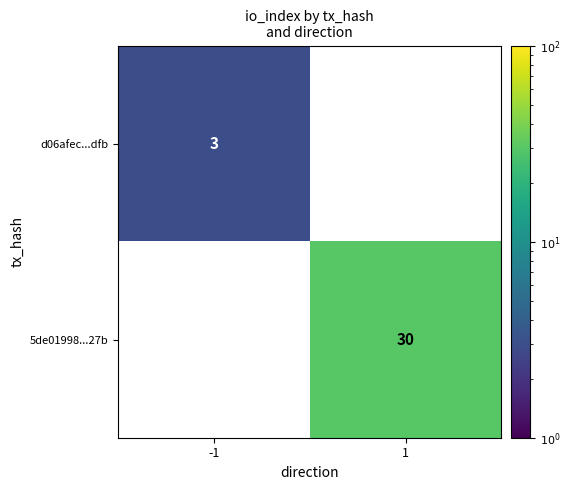

Count the number of data series in this chart.

2